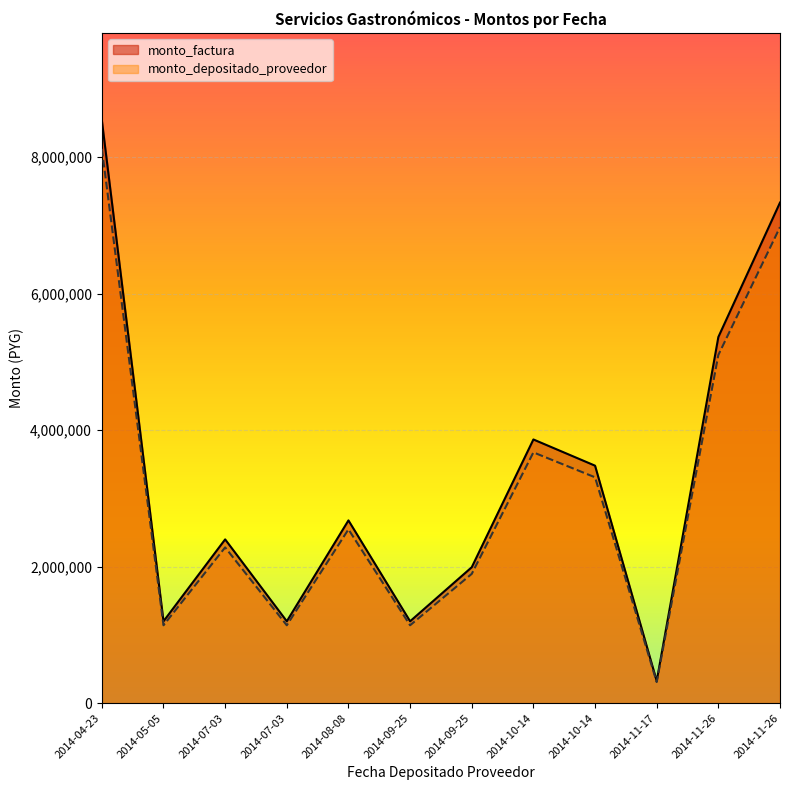

List the series in order of their peak value, highest first.

monto_factura, monto_depositado_proveedor